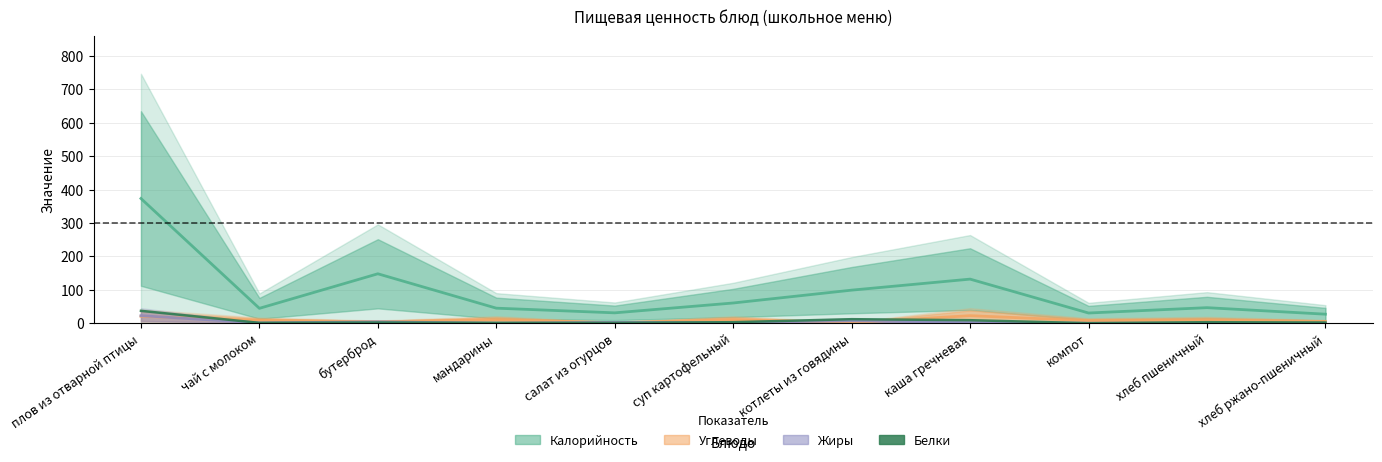

Which category has the lowest value across all series?

компот